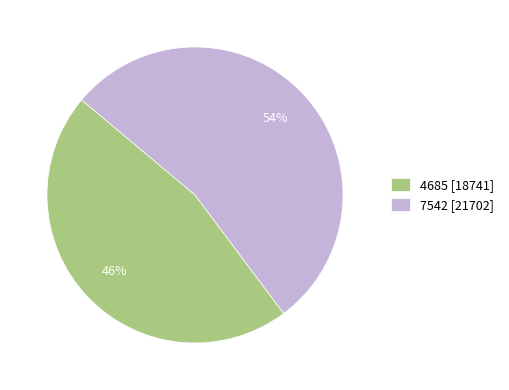

What percentage is the 4685 slice, to the nearest percent?

46%